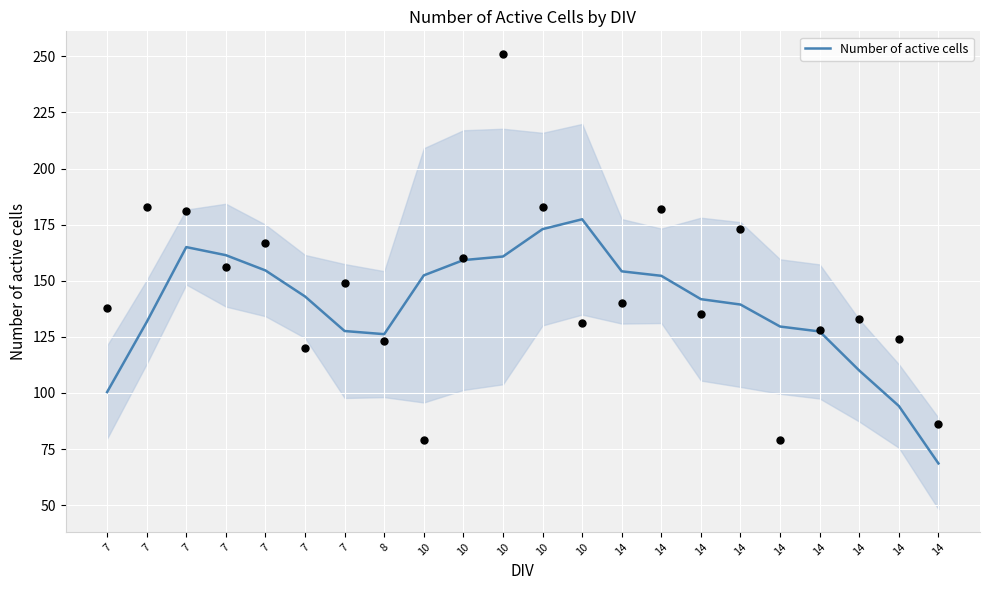

Between 10 and 14, which is larger?

10